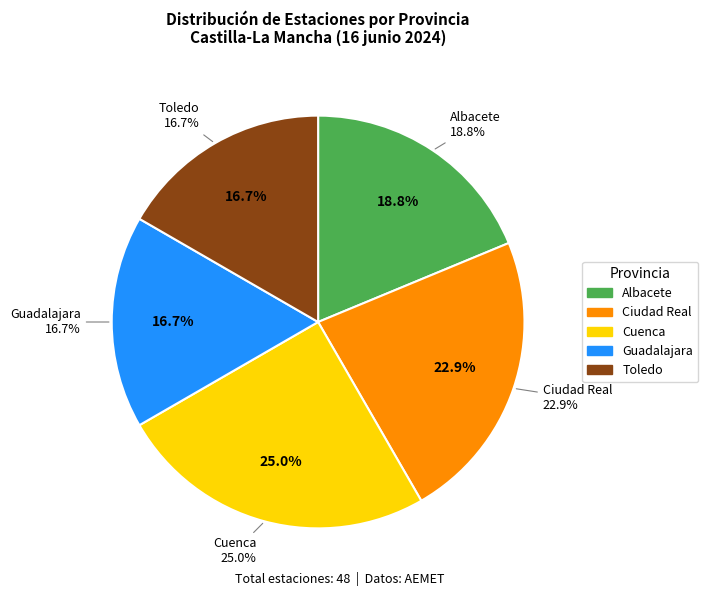

Rank the categories by value from highest to lowest.

Cuenca, Ciudad Real, Albacete, Guadalajara, Toledo